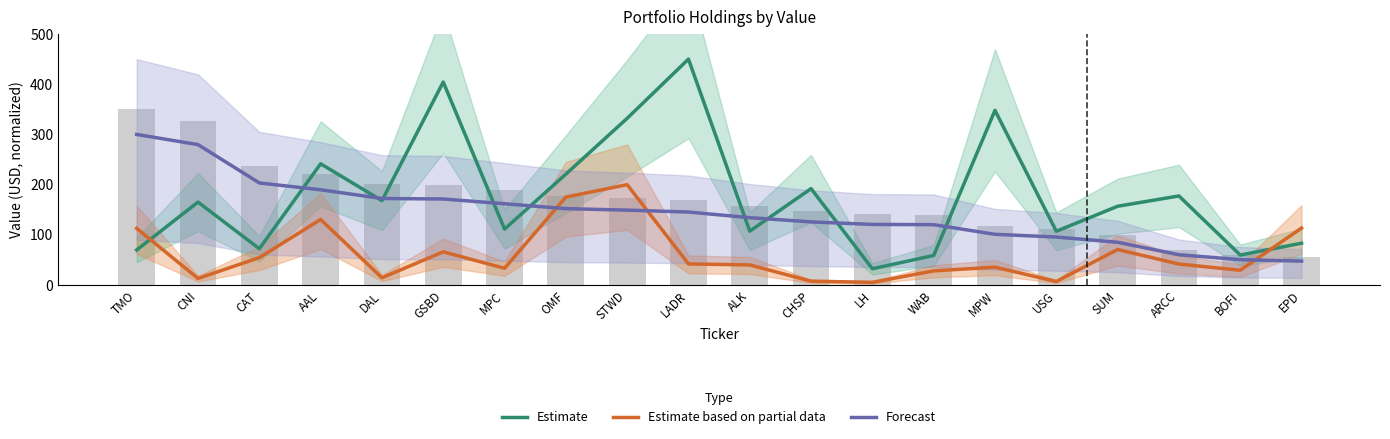

What is the label of the 8th bar from the right?

LH